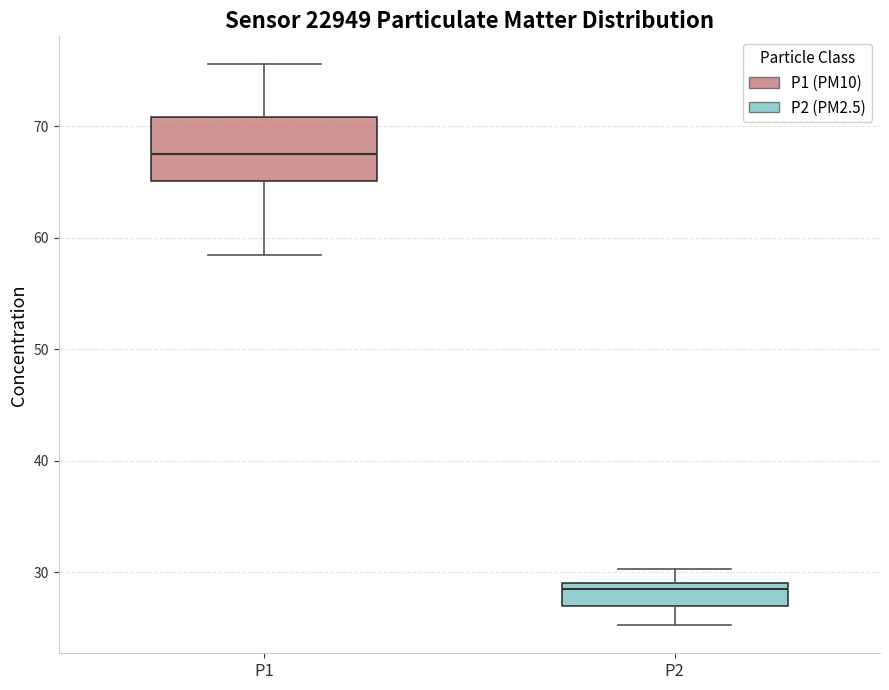

Reading left to right, transcribe this box plot: for each box, give where its median line is, the range the box spans, and where its two whiskers end, as read against the y-axis. The values are not printed on the chart, so give them approximately, as read against the axis.

P1: median 67, box 65 to 71, whiskers 58 to 76
P2: median 29 (just below the box's upper edge), box 27 to 29, whiskers 25 to 30